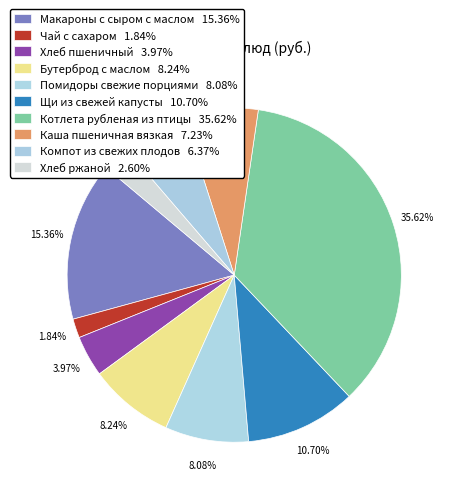

How many segments does this pie chart have?

10